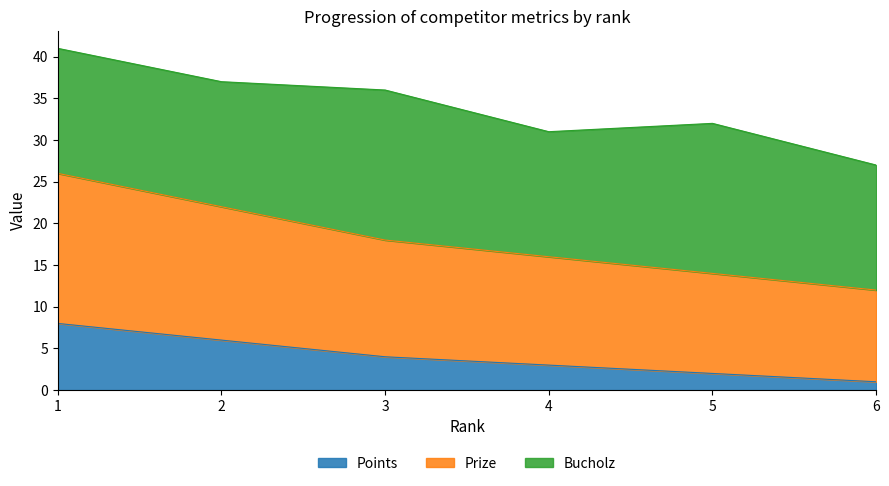

Between 6 and 5, which is larger?

5